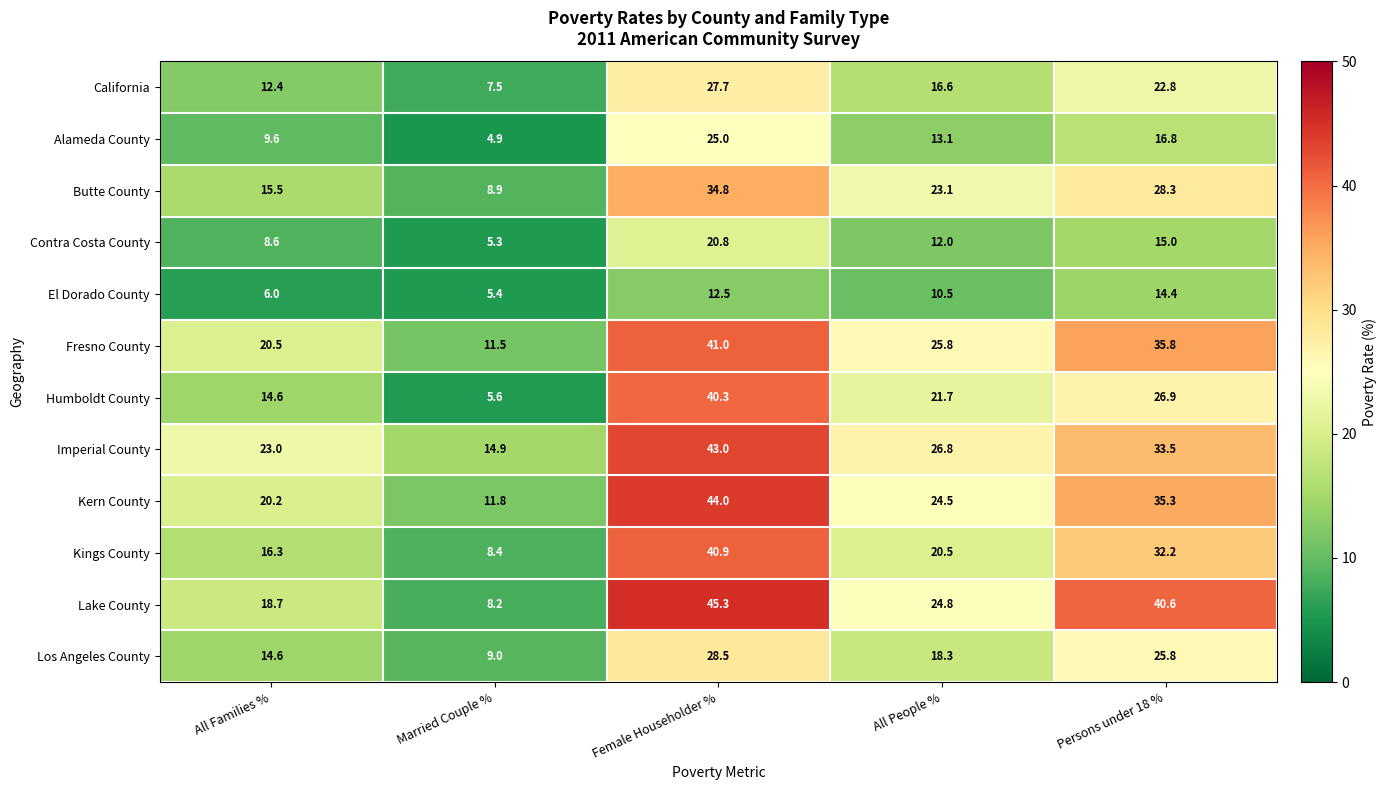

The El Dorado County series shows 5.4 at Married Couple %. True or false?

True